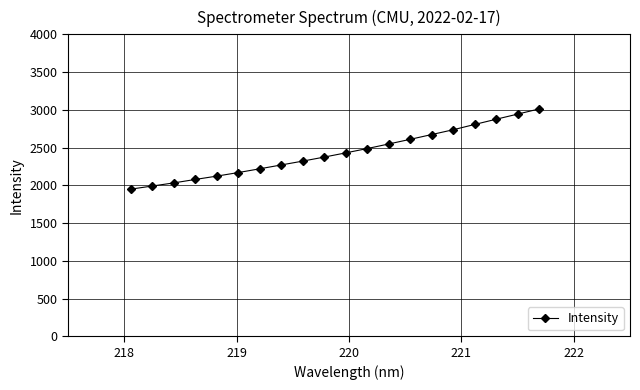

What is the value of the 16th point from the left?

2735.7